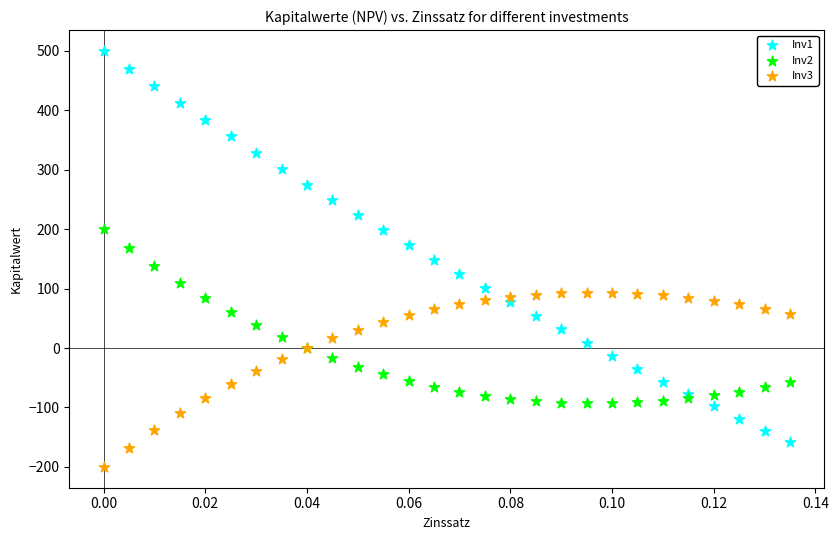

Which series reaches the maximum Y coordinate?

Inv1